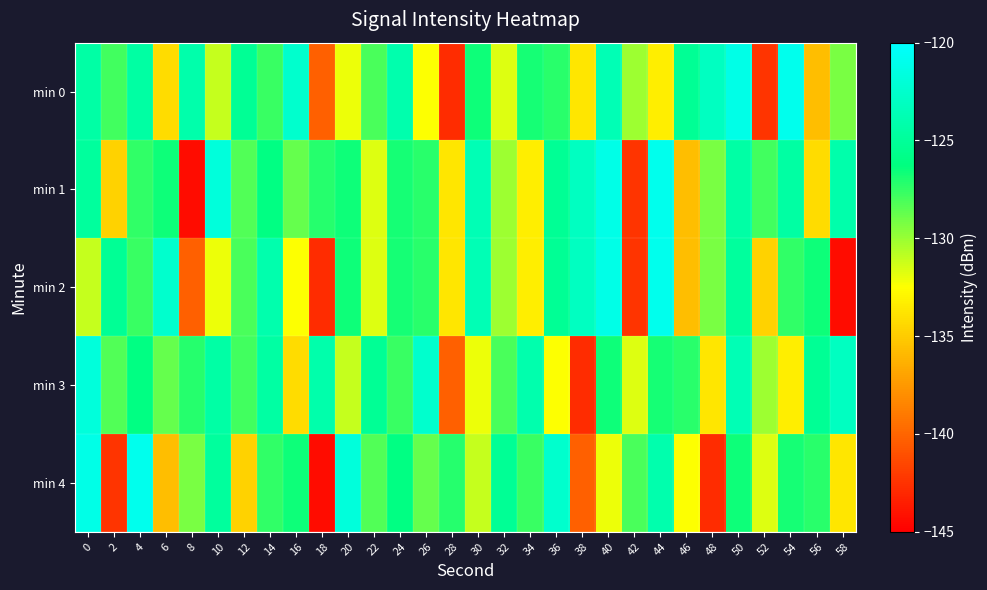

Rank the series by their maximum value, from highest to lowest.

min 0, min 1, min 2, min 4, min 3